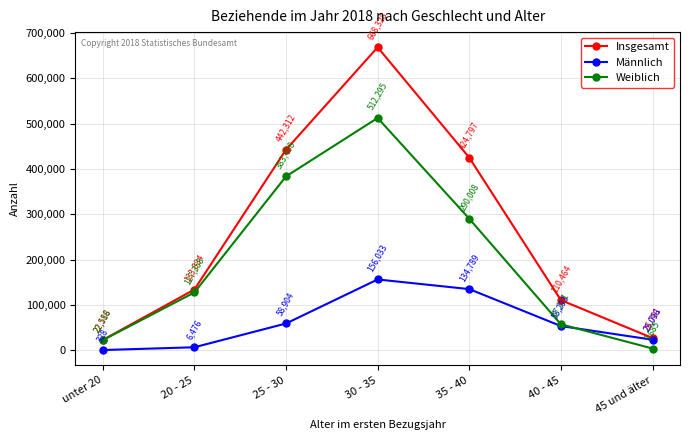

How many data points in Insgesamt are less than 133834?

3